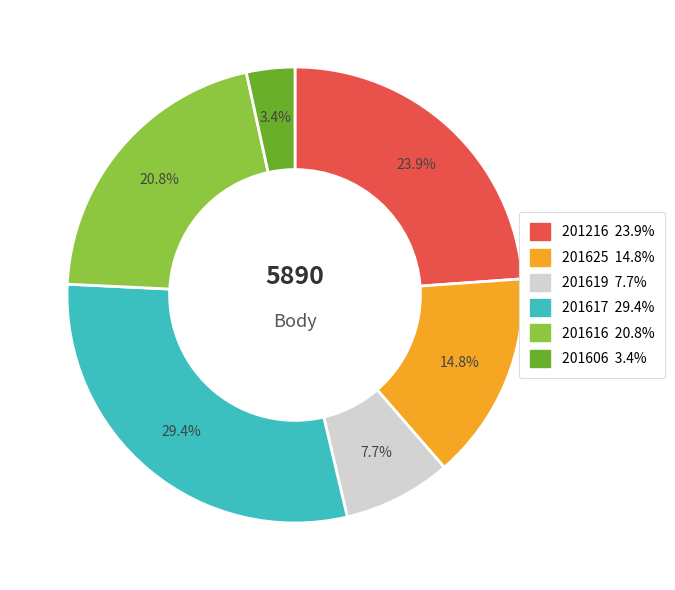

Between 201616 and 201606, which is larger?

201616